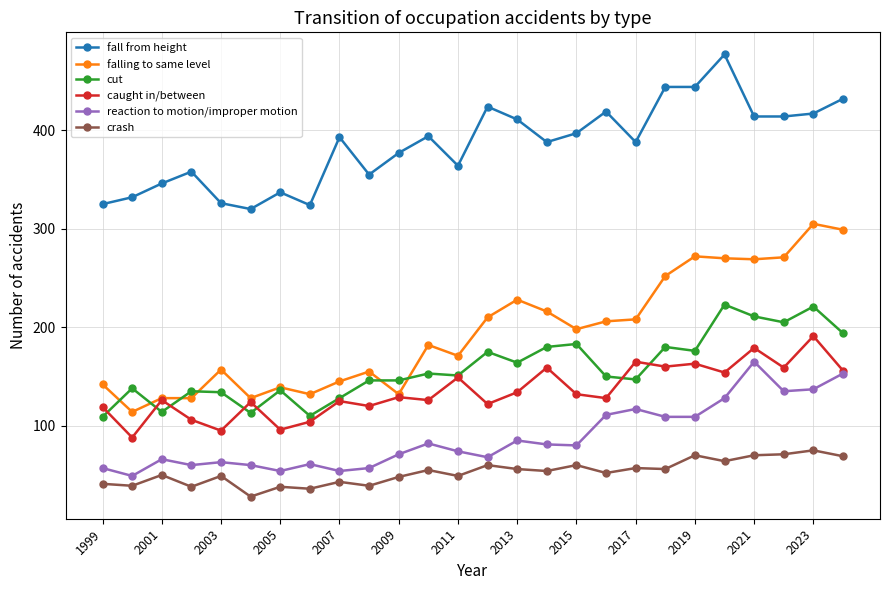

True or false: fall from height has more than 0 interior local peaks.

True